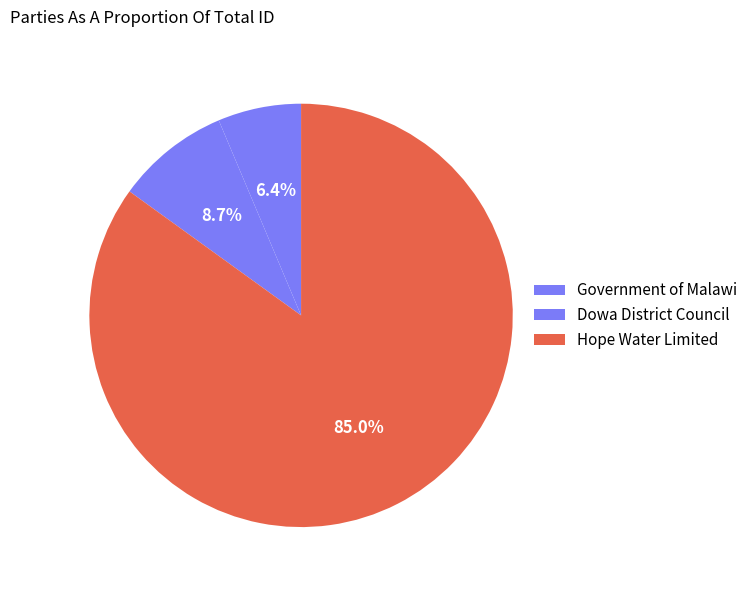

Rank the categories by value from highest to lowest.

Hope Water Limited, Dowa District Council, Government of Malawi